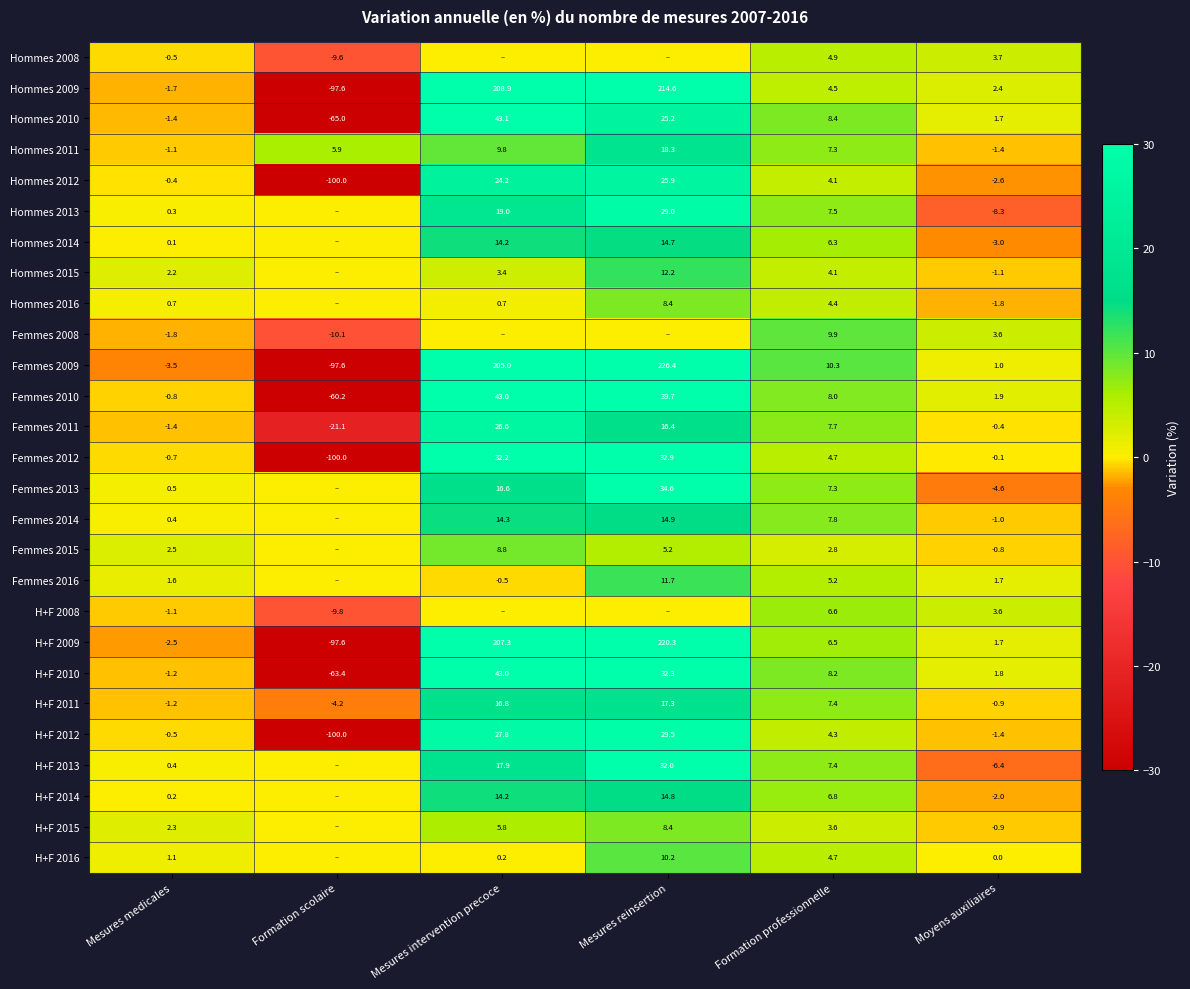

The value of Femmes 2014 at Mesures reinsertion is 23.5. True or false?

False